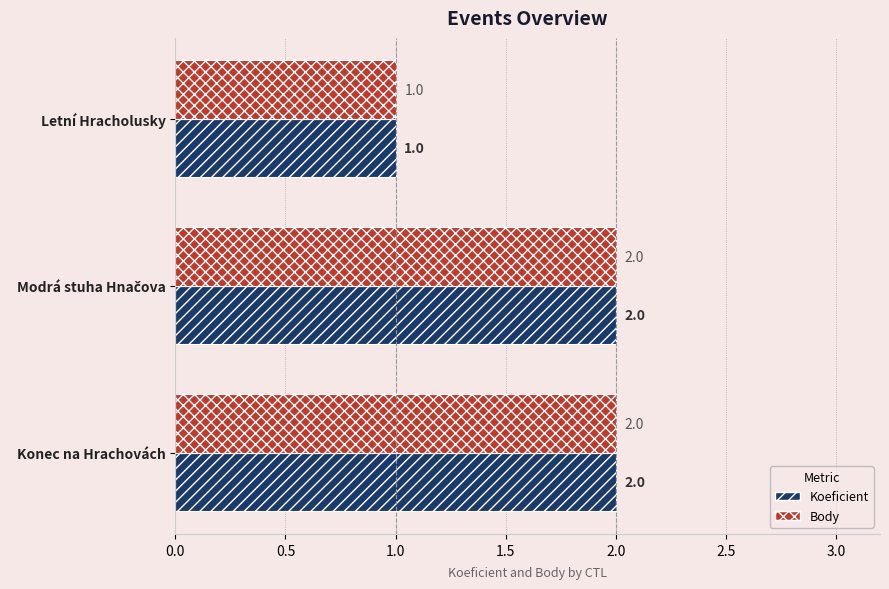

What are all the series names shown in the legend?

Koeficient, Body